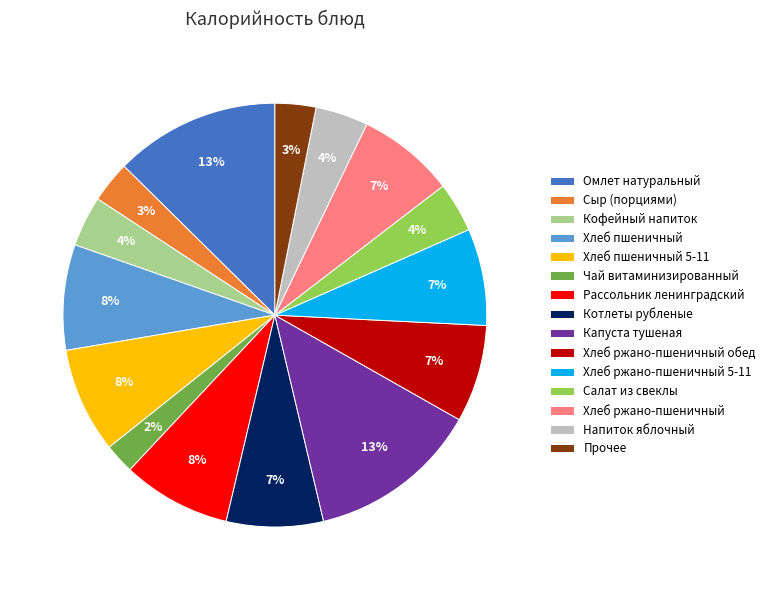

Between Чай витаминизированный and Хлеб ржано-пшеничный обед, which is larger?

Хлеб ржано-пшеничный обед